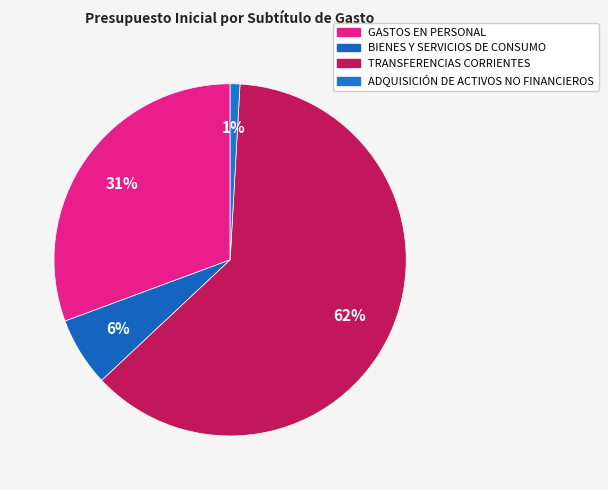

Between GASTOS EN PERSONAL and ADQUISICIÓN DE ACTIVOS NO FINANCIEROS, which is larger?

GASTOS EN PERSONAL